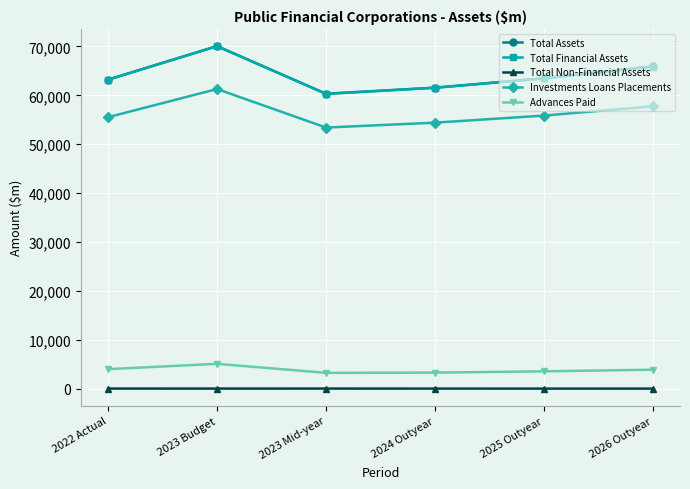

Does the chart have visible grid lines?

Yes